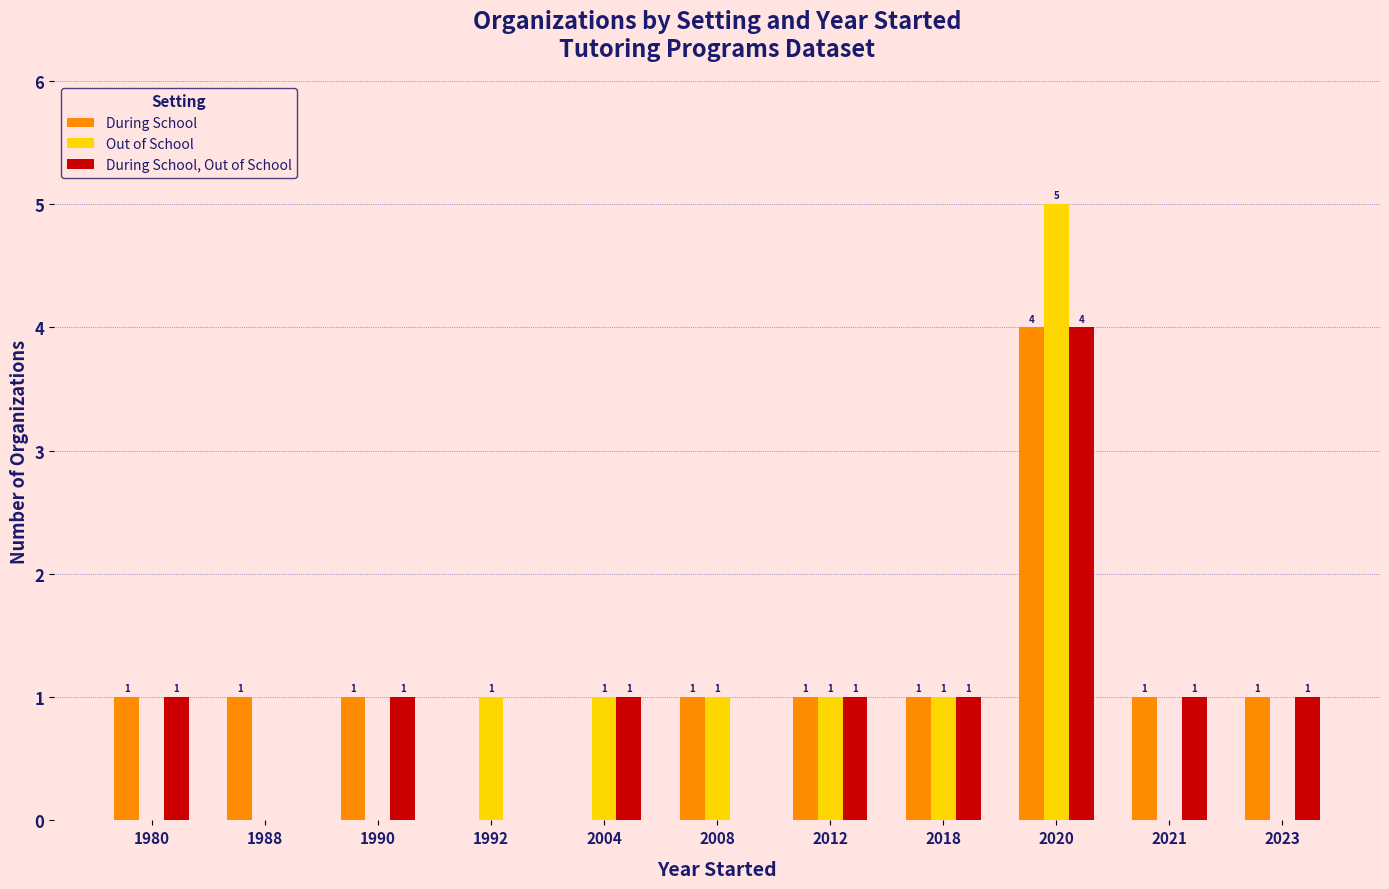

True or false: Out of School has a value of 5 at 2020.

True